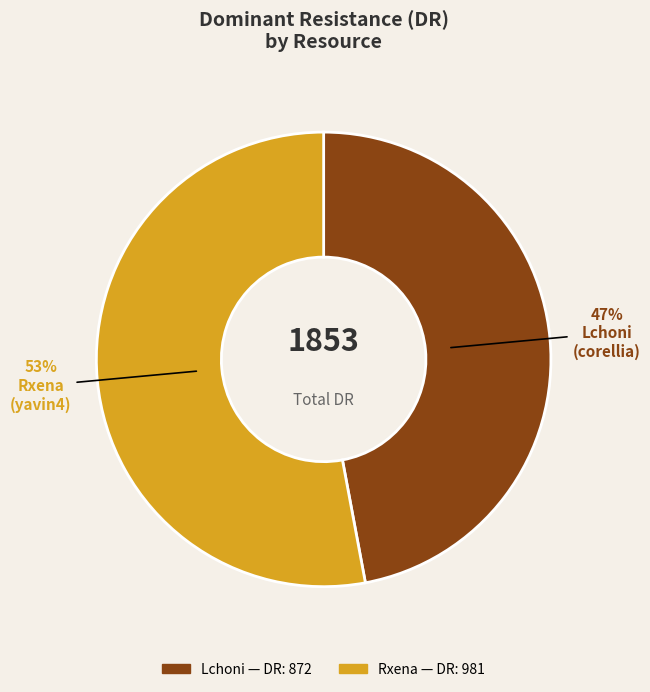

Count the number of slices in the pie.

2